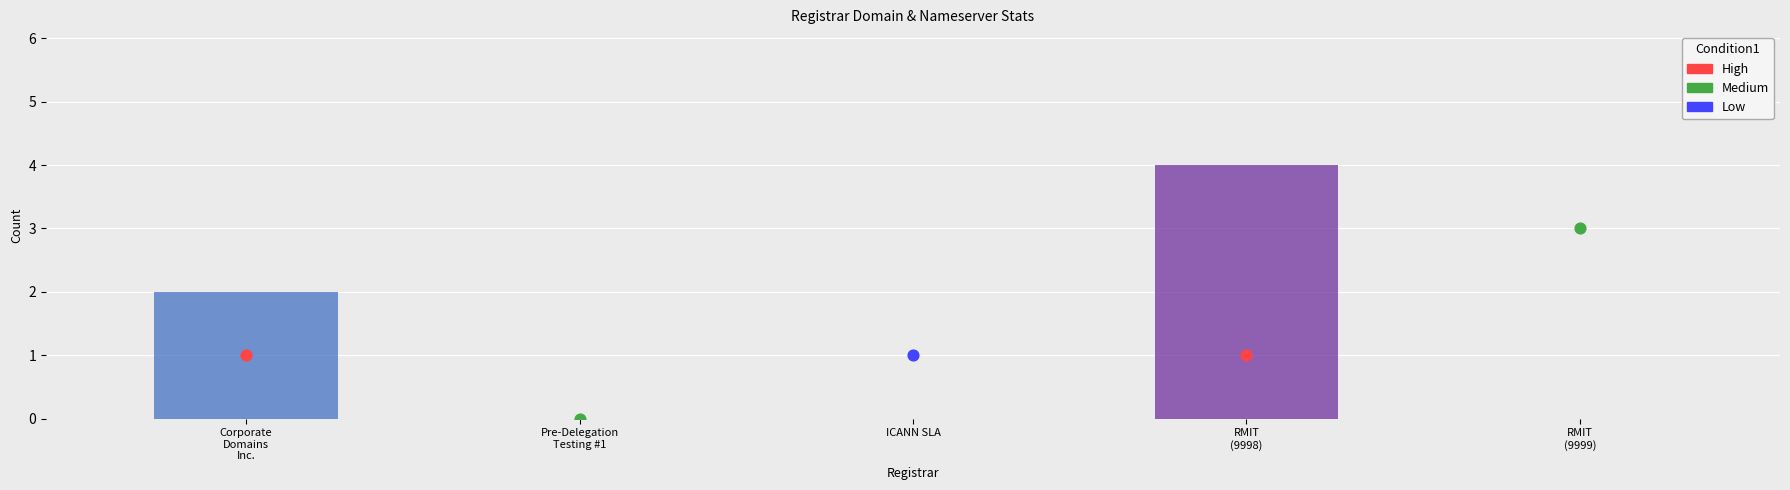

Which series has the largest total across all categories?

total-nameservers